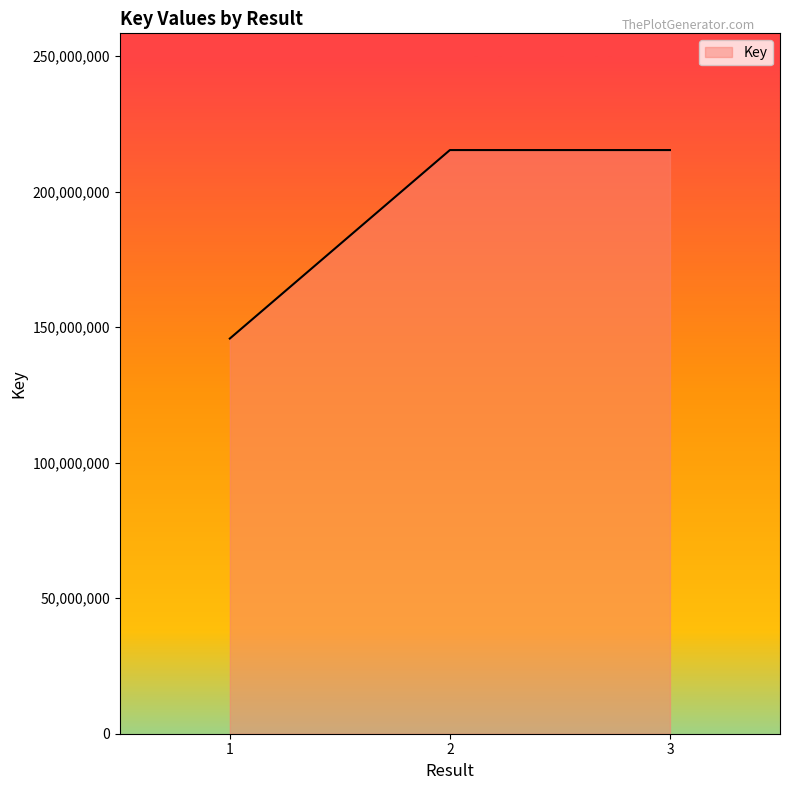

What is the minimum value shown in the chart?

145793662